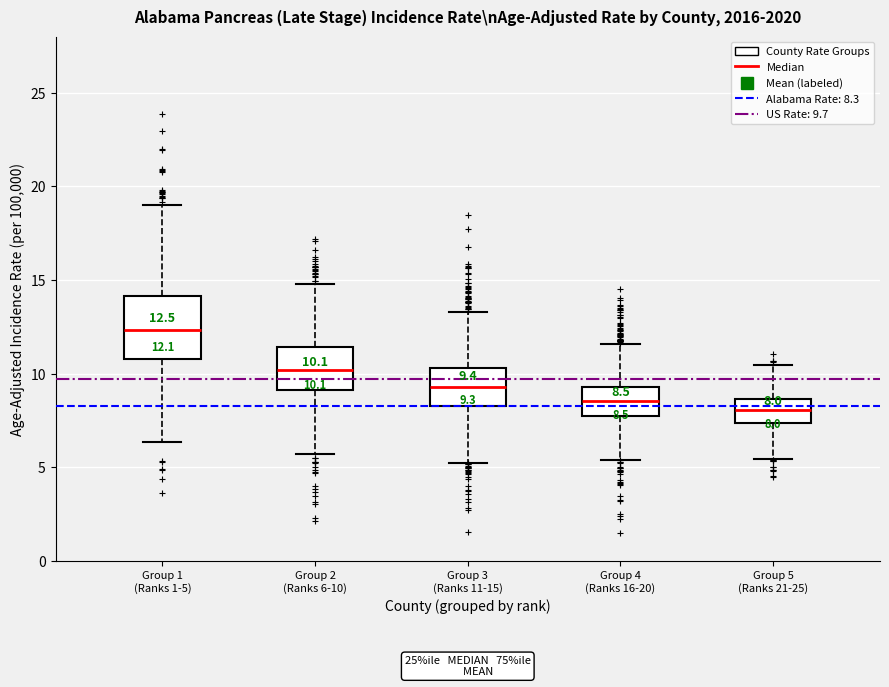

Comparing the boxes themselves (not the whiskers), which one is the tallest?

Group 1 (Ranks 1-5)